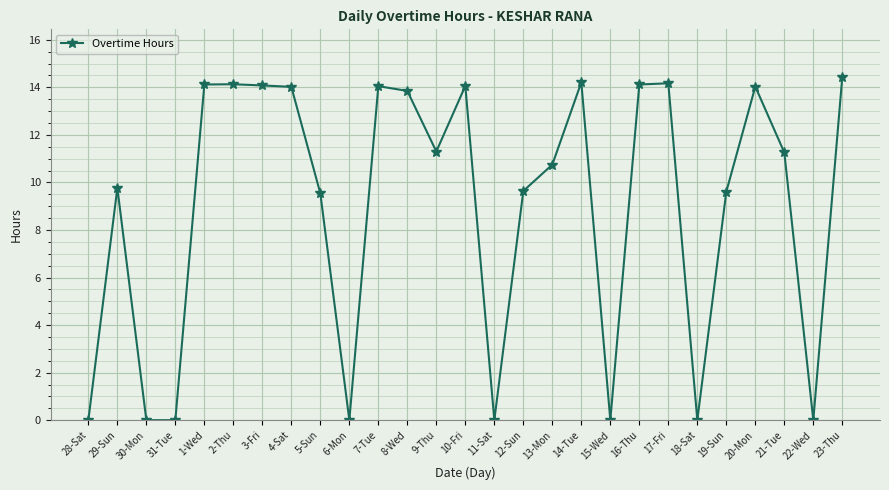

True or false: there are more than 2 points higher than both neighbors.

True